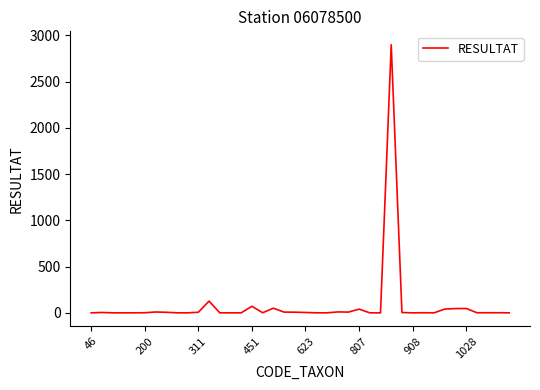

What is the greatest value displayed?

2900